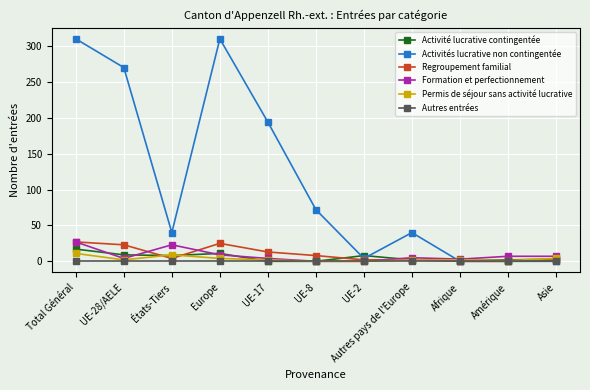

What is the label of the 5th point from the left?

UE-17